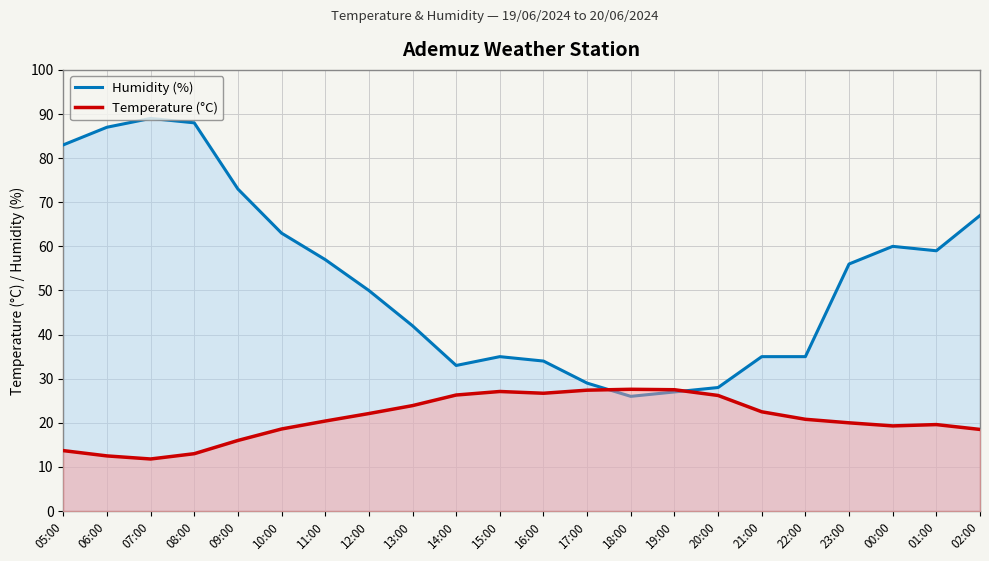

What is the minimum value for Temperature (°C)?

11.8